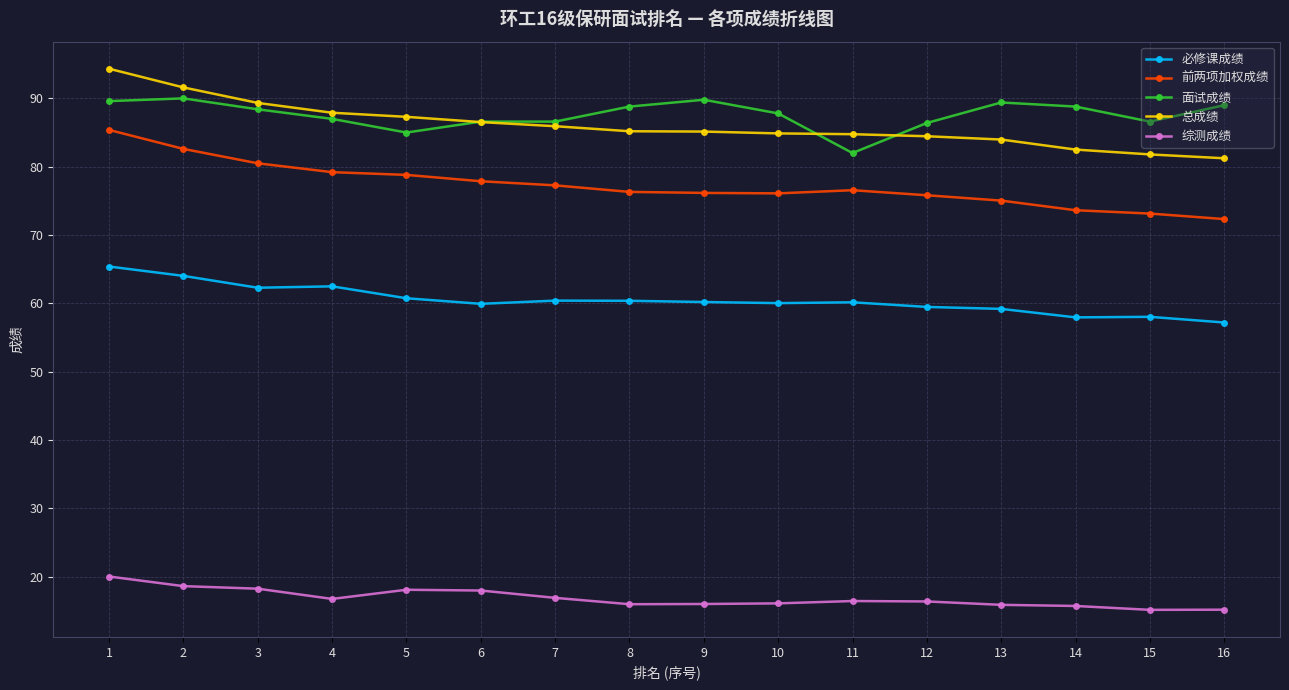

Which series has the widest spread of values?

总成绩